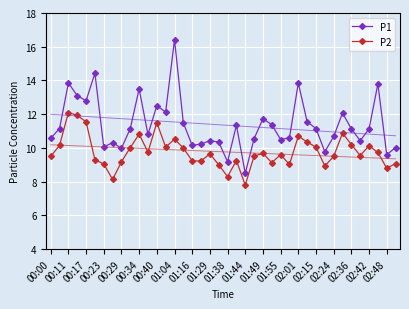

True or false: P1 and P2 intersect in this chart.

False